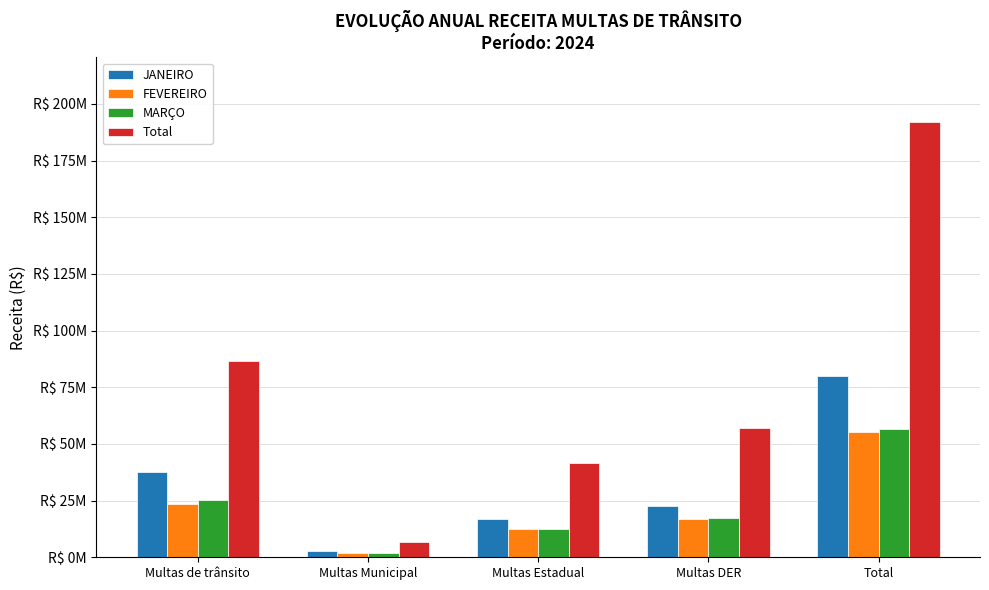

What is the highest value of the MARÇO series?

56670465.7